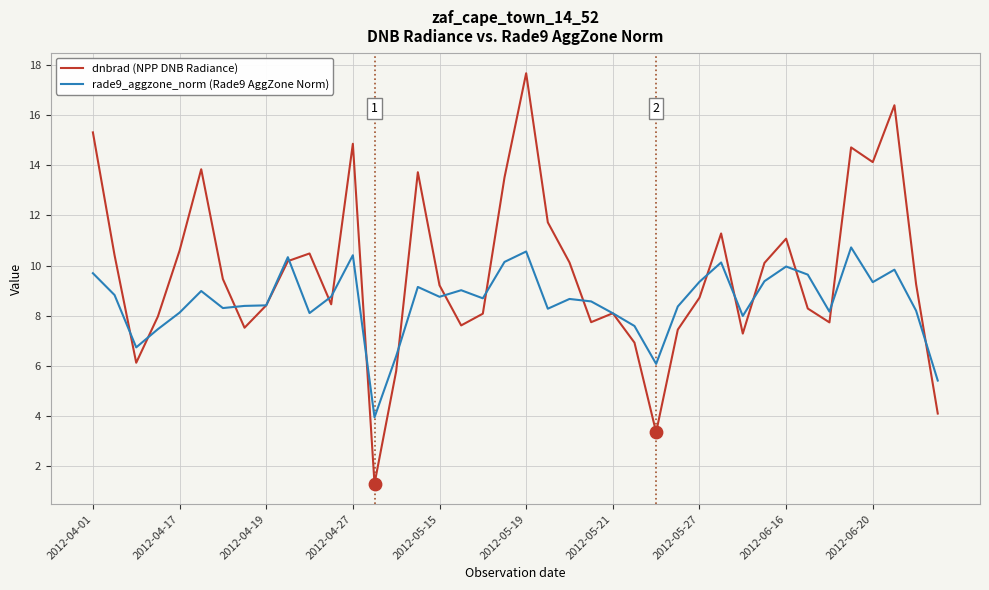

Which series has the largest range (max minus min)?

dnbrad (NPP DNB Radiance)